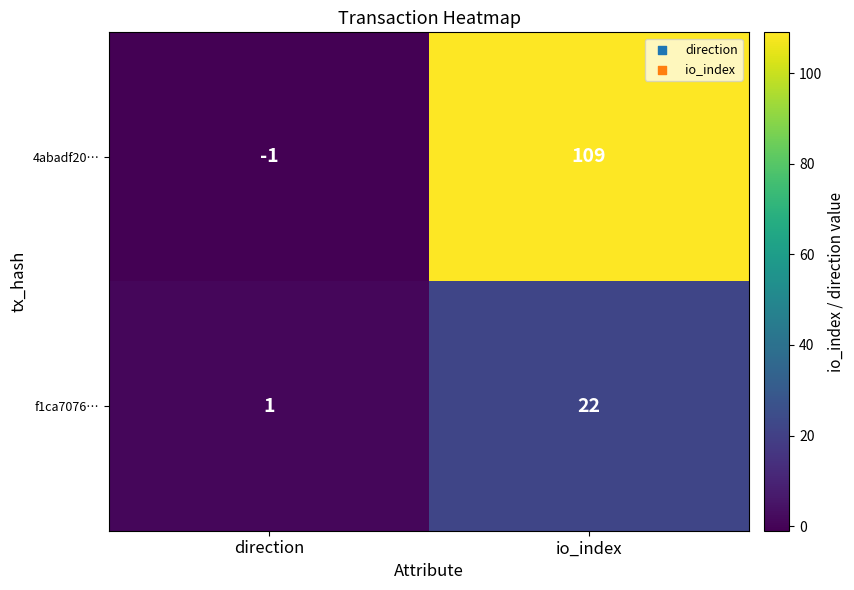

List the series in order of their peak value, highest first.

4abadf20…, f1ca7076…